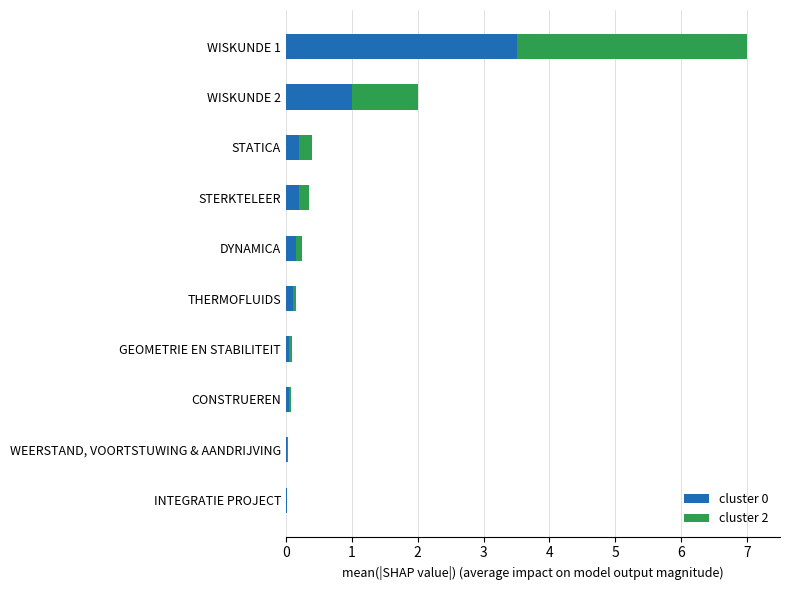

How many distinct data groups are displayed?

2